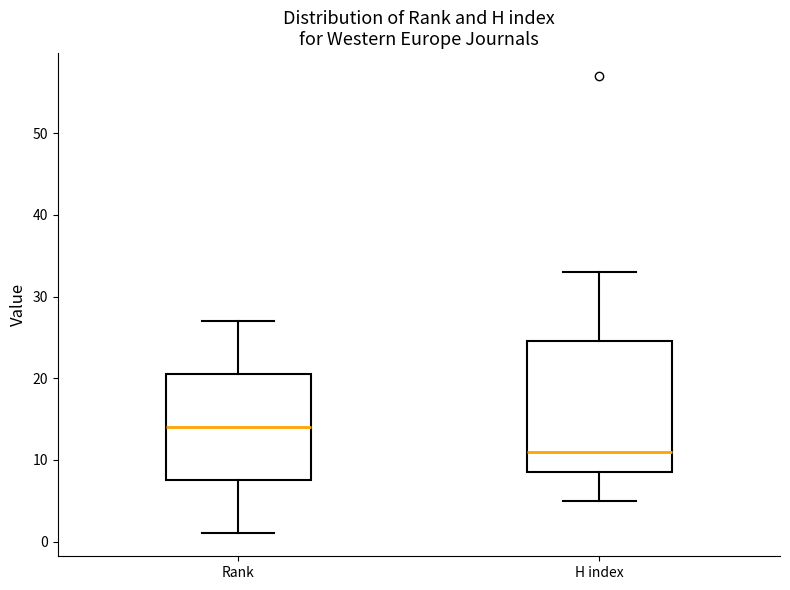

Where does the upper whisker of the box for H index end on the y-axis? The values are not printed on the chart, so give them approximately, as read against the axis.

33